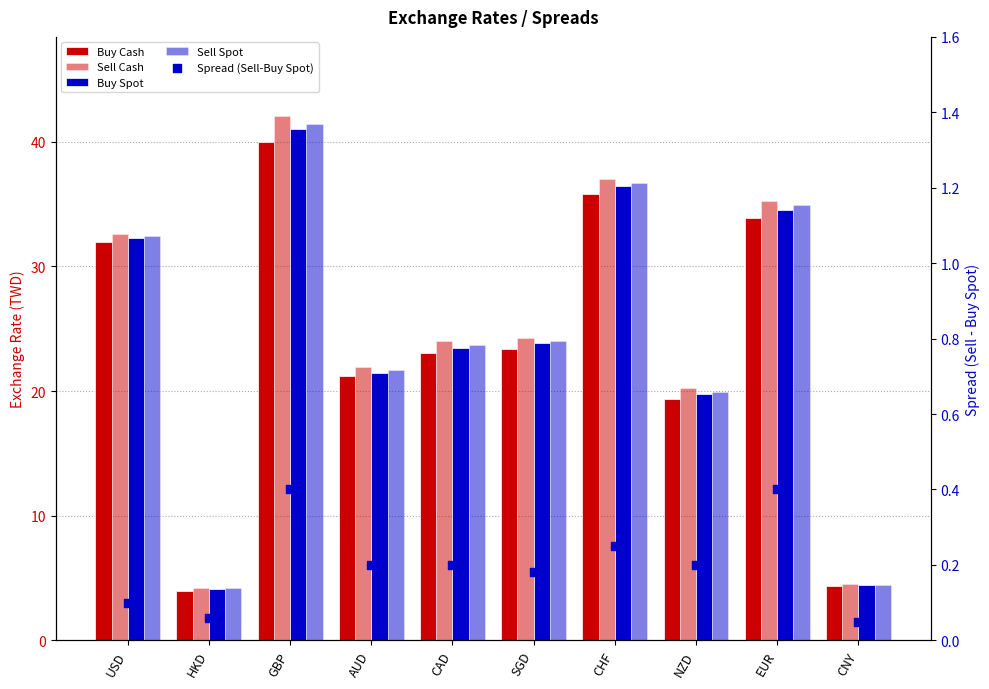

At which category is the sum across all series the highest?

GBP